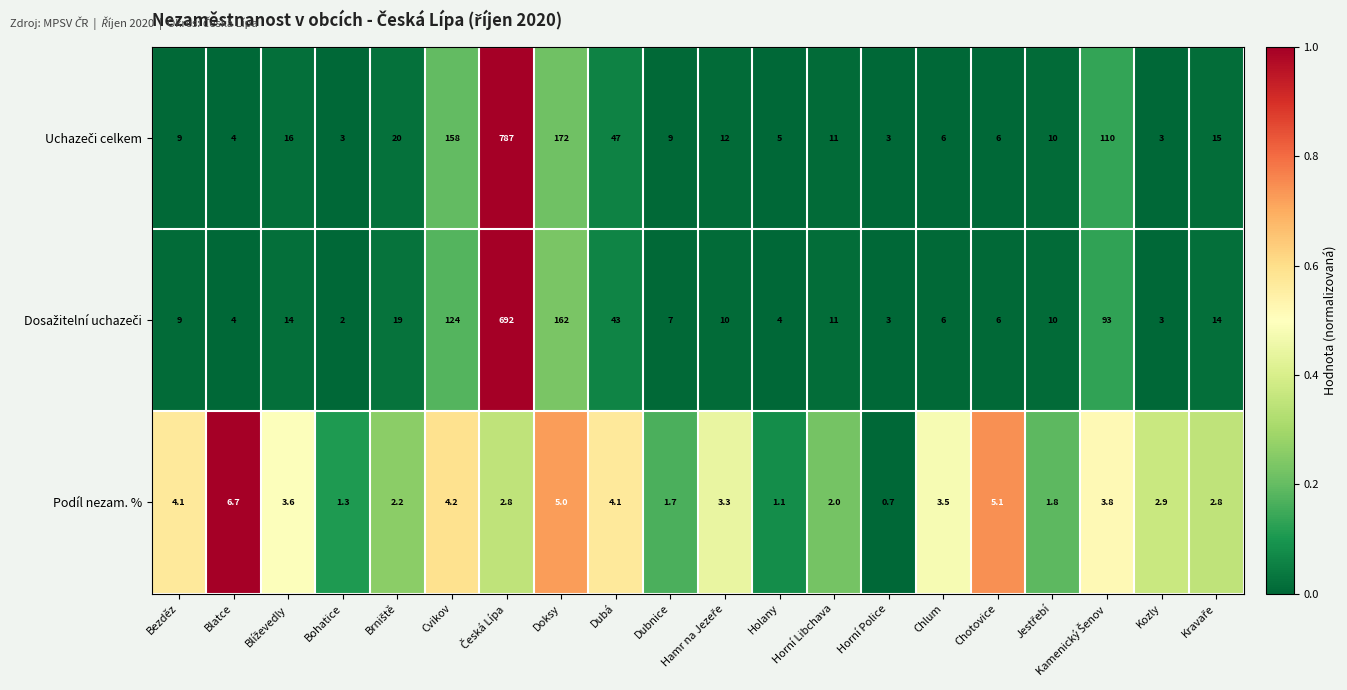

What is the sum of the Podíl nezam. % values at Dubá and Dubnice?

5.8